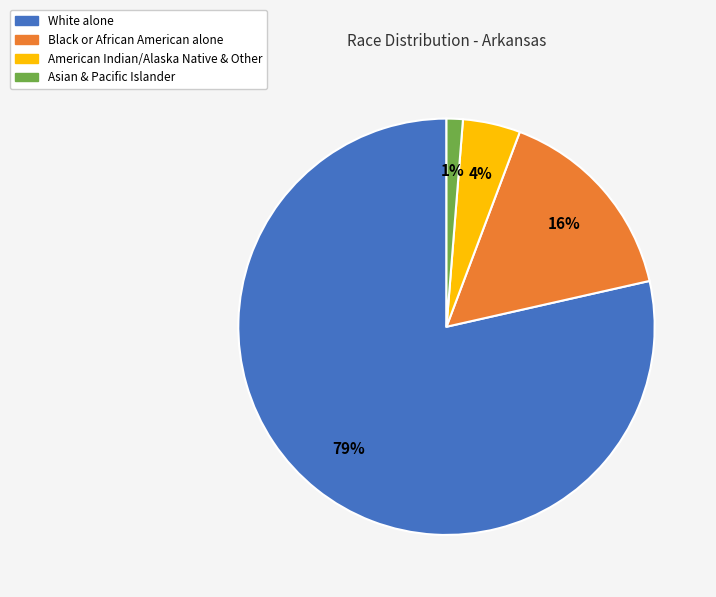

What percentage is the American Indian/Alaska Native & Other slice, to the nearest percent?

4%